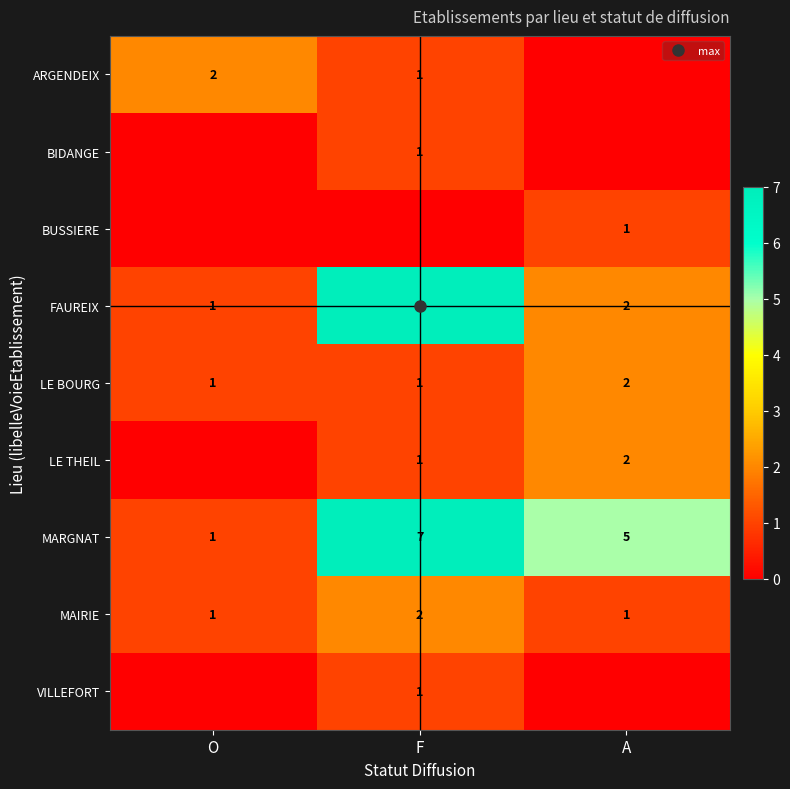

What is the total value across all series at A?

13